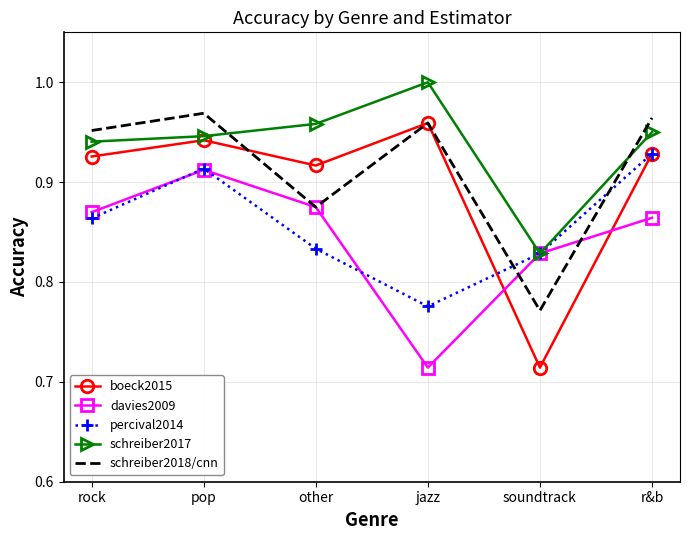

What is the difference between the second highest and minimum values in the schreiber2017 series?

0.1